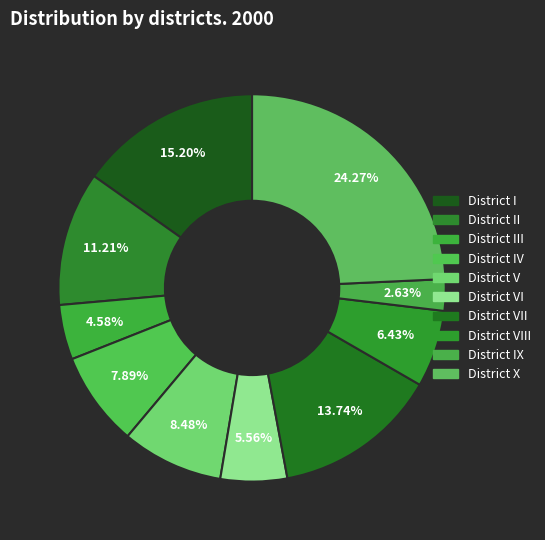

The District IV slice represents 16% of the pie. True or false?

False